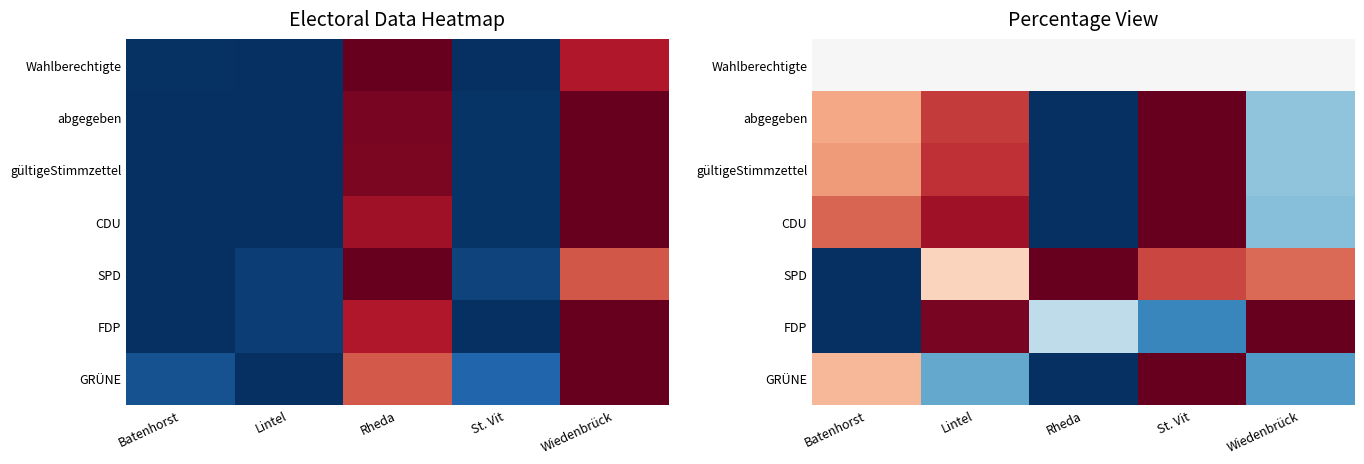

The FDP series shows 1.0 at Wiedenbrück. True or false?

True